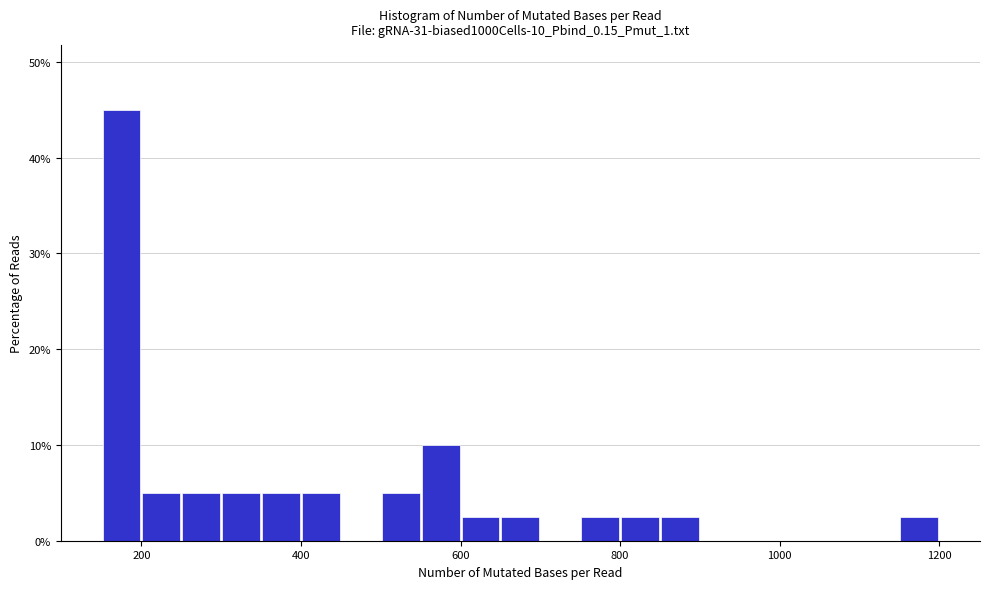

Around what value on the x-axis is the tallest bar? Give the approximate position of its centre, as read against the axis.

180